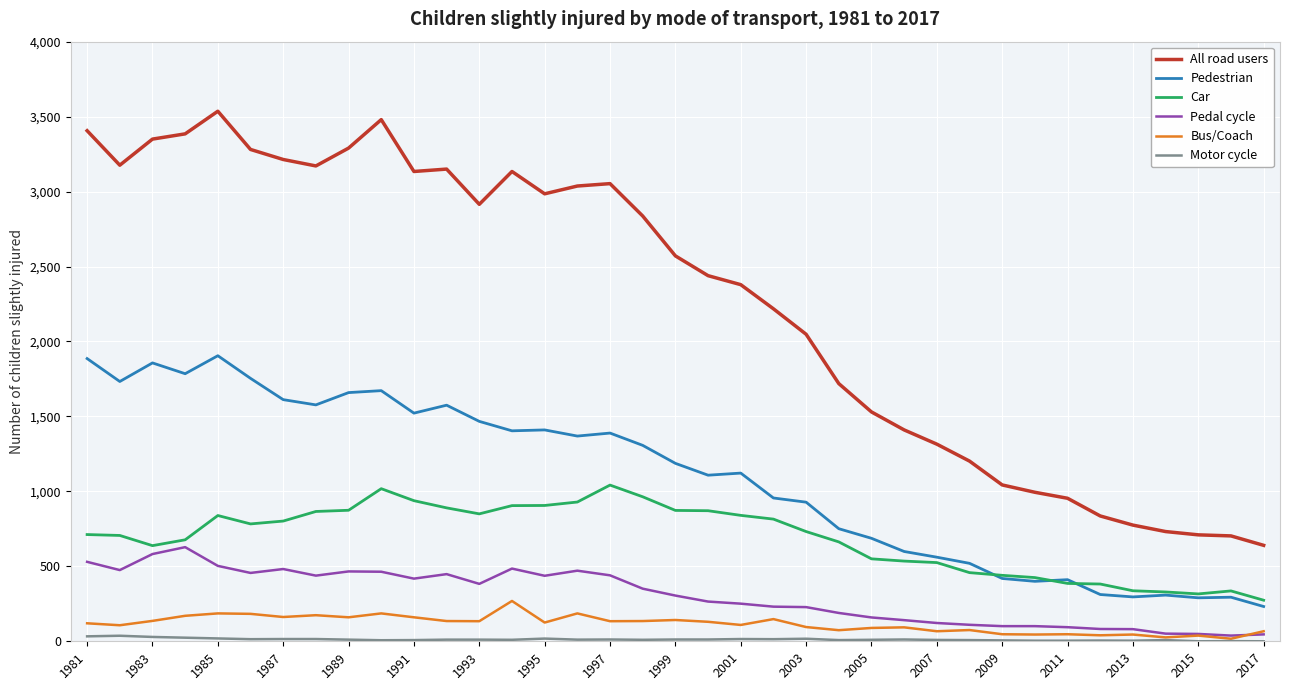

Which series has the largest range (max minus min)?

All road users